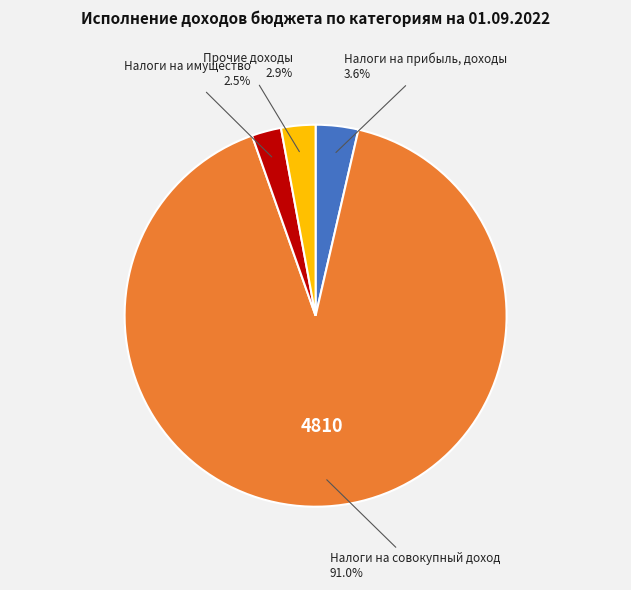

Is it true that Налоги на прибыль, доходы is 4% of the pie?

True